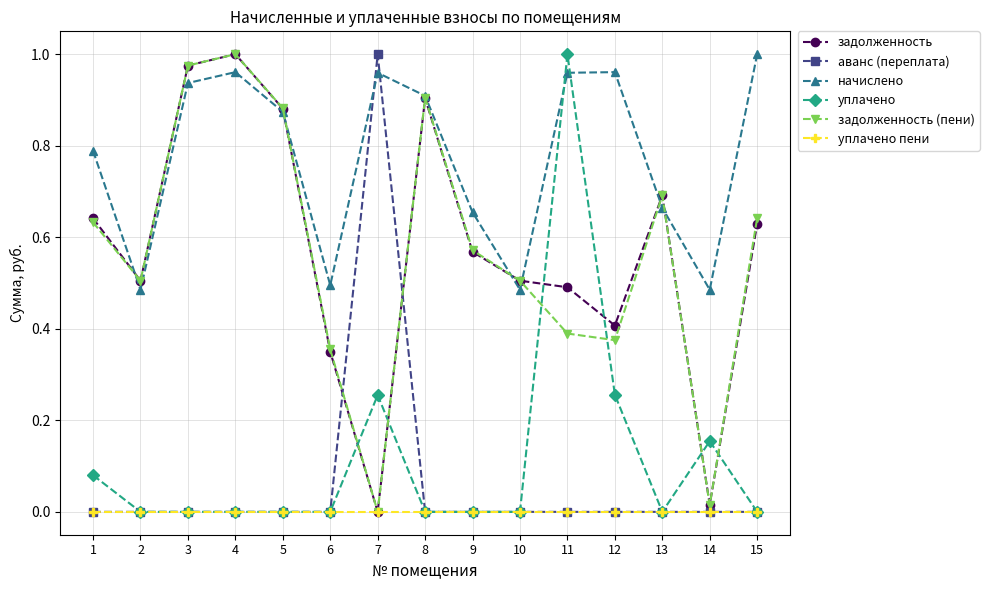

Between 1 and 11, which series saw the biggest shift?

уплачено